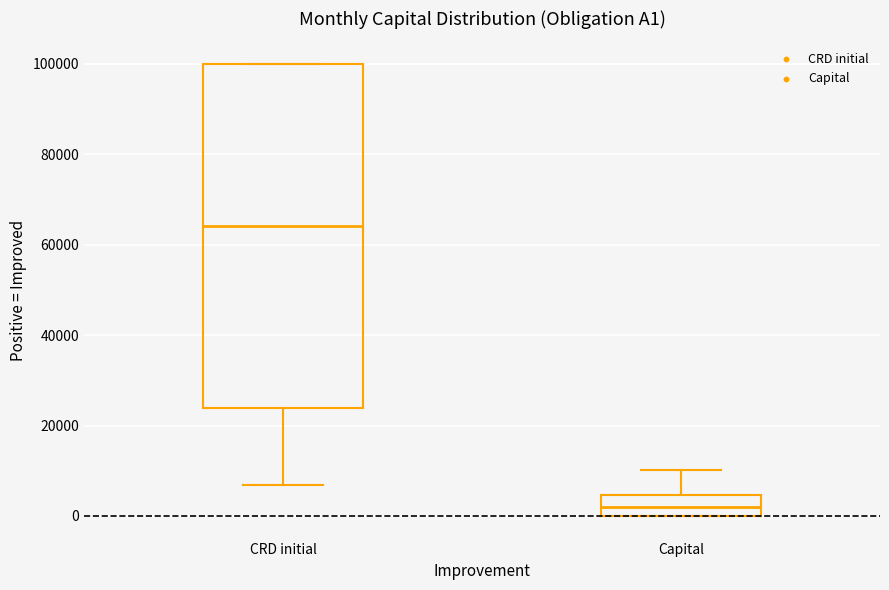

Reading left to right, transcribe this box plot: for each box, give where its median line is, the range the box spans, and where its two whiskers end, as read against the y-axis. The values are not printed on the chart, so give them approximately, as read against the axis.

CRD initial: median 64000, box 24000 to 100000, whiskers 6000 to 100000
Capital: median 2000, box 0 to 4000, whiskers 0 to 10000